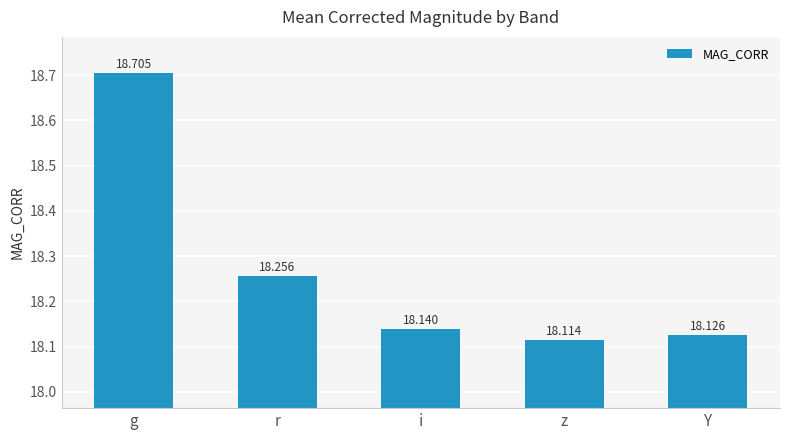

List the labels in order of value, largest first.

g, r, i, Y, z